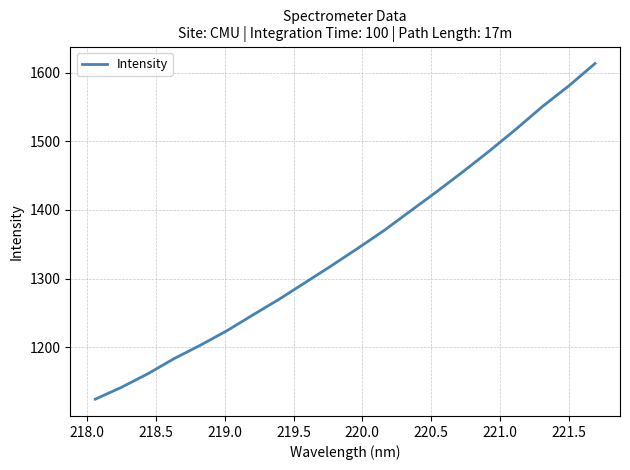

What is the minimum value shown in the chart?

1124.5